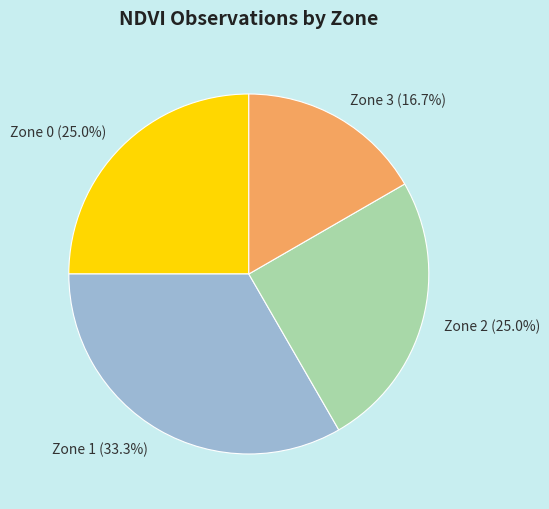

What percentage do Zone 0 and Zone 1 together represent?

58.3%